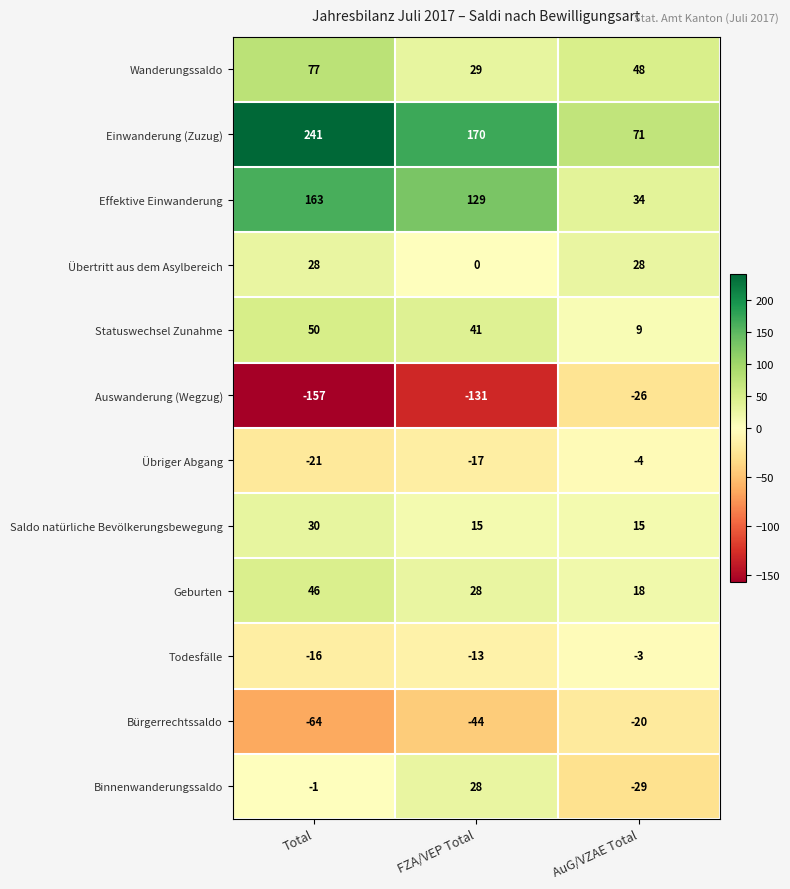

What is the difference between the maximum and minimum values in the Einwanderung (Zuzug) series?

170